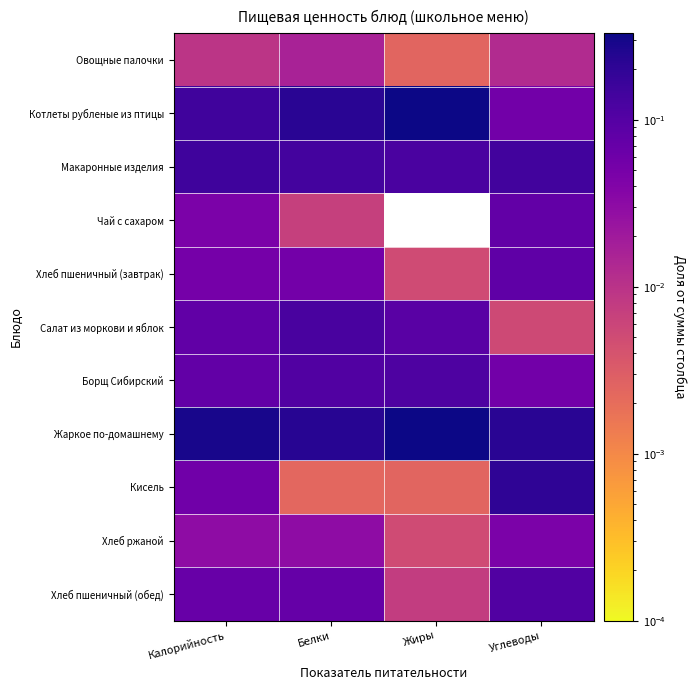

Reading right to left, what are all the values shown in this chart?

Овощные палочки: Углеводы=0.0	Жиры=0.0	Белки=0.0	Калорийность=0.0
Котлеты рубленые из птицы: Углеводы=0.1	Жиры=0.3	Белки=0.2	Калорийность=0.1
Макаронные изделия: Углеводы=0.1	Жиры=0.1	Белки=0.1	Калорийность=0.2
Чай с сахаром: Углеводы=0.1	Жиры=0.0	Белки=0.0	Калорийность=0.0
Хлеб пшеничный (завтрак): Углеводы=0.1	Жиры=0.0	Белки=0.1	Калорийность=0.1
Салат из моркови и яблок: Углеводы=0.0	Жиры=0.1	Белки=0.1	Калорийность=0.1
Борщ Сибирский: Углеводы=0.1	Жиры=0.1	Белки=0.1	Калорийность=0.1
Жаркое по-домашнему: Углеводы=0.2	Жиры=0.3	Белки=0.2	Калорийность=0.3
Кисель: Углеводы=0.2	Жиры=0.0	Белки=0.0	Калорийность=0.1
Хлеб ржаной: Углеводы=0.0	Жиры=0.0	Белки=0.0	Калорийность=0.0
Хлеб пшеничный (обед): Углеводы=0.1	Жиры=0.0	Белки=0.1	Калорийность=0.1